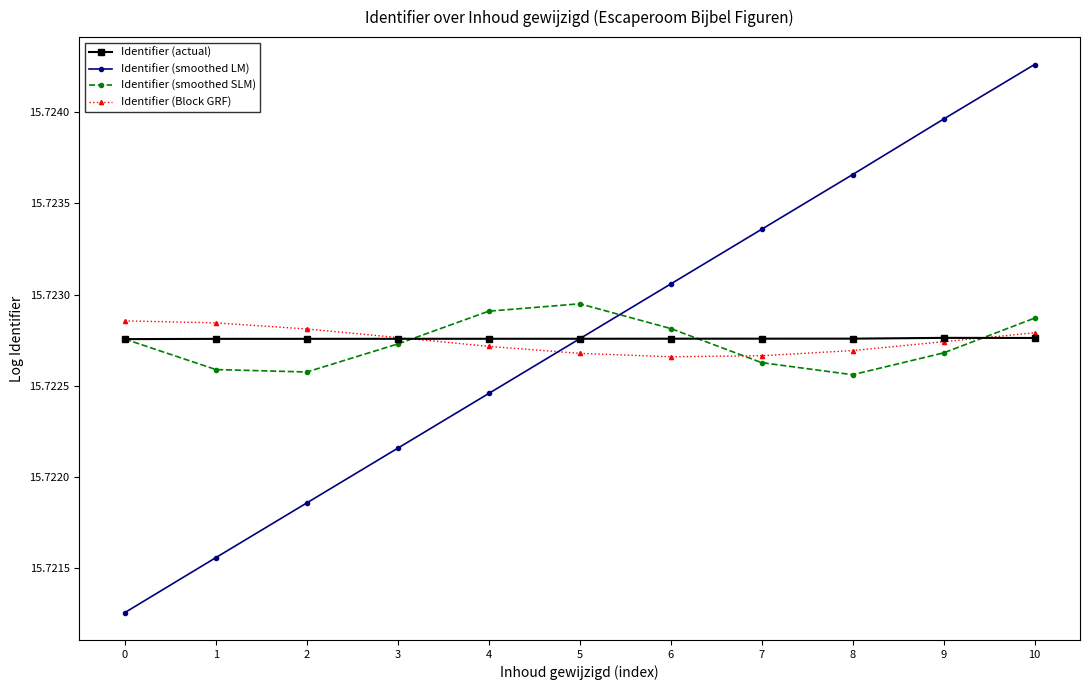

Which series ends up on top after the final intersection of Identifier (smoothed SLM) and Identifier (Block GRF)?

Identifier (smoothed SLM)